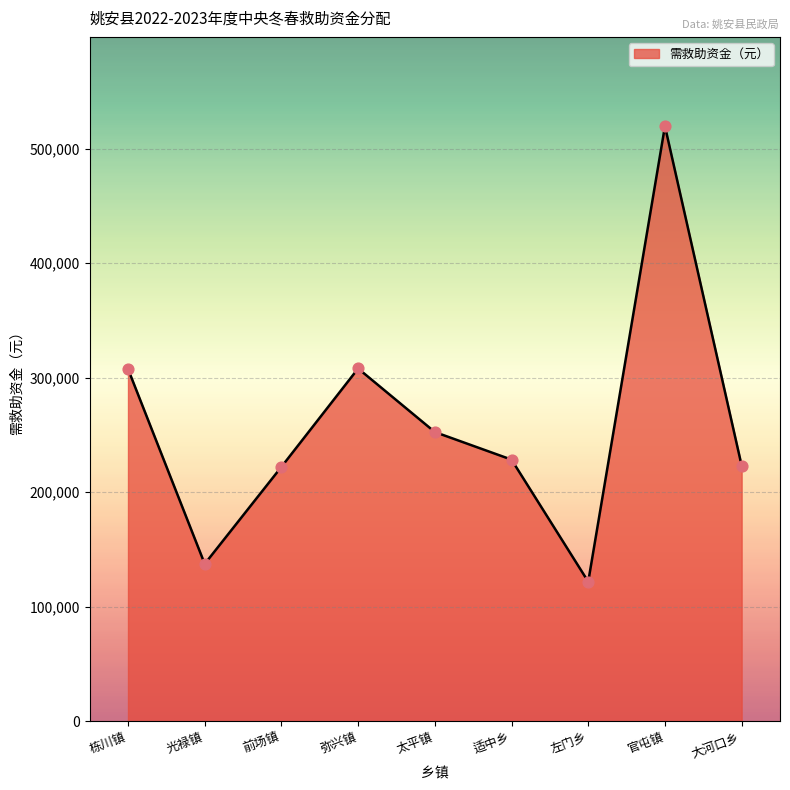

Approximately how many times larger is the value at 左门乡 compared to 栋川镇?

0.4